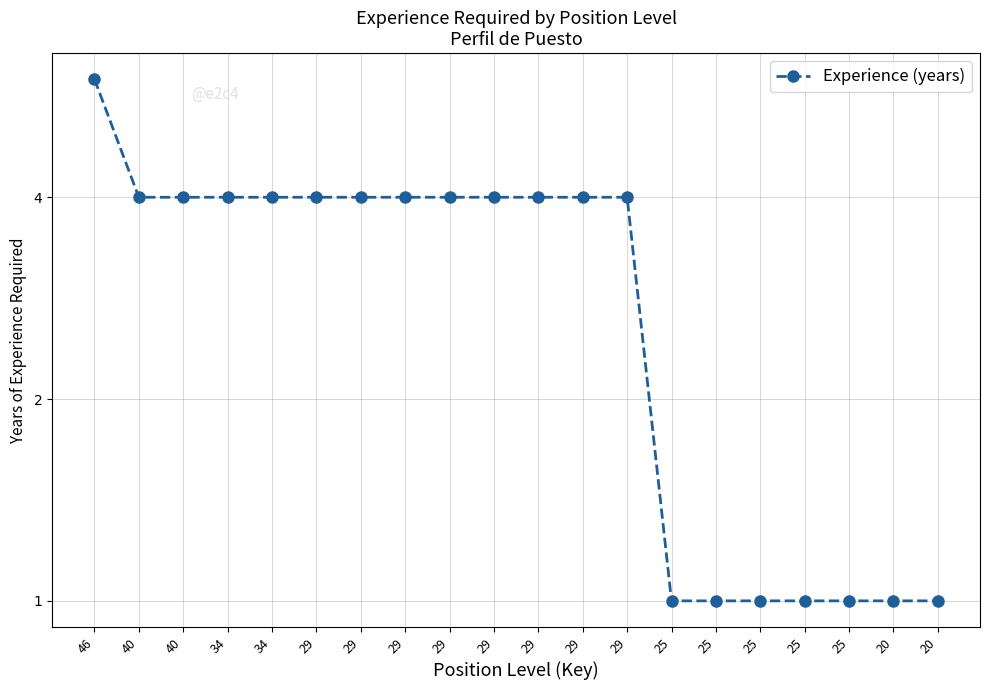

Rank the categories by value from highest to lowest.

46, 40, 40, 34, 34, 29, 29, 29, 29, 29, 29, 29, 29, 25, 25, 25, 25, 25, 20, 20